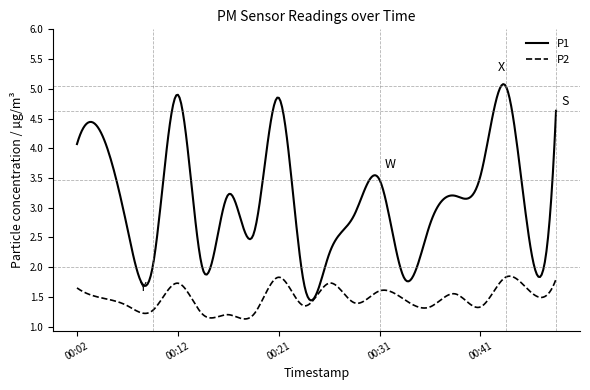

Which series has the largest total across all categories?

P1